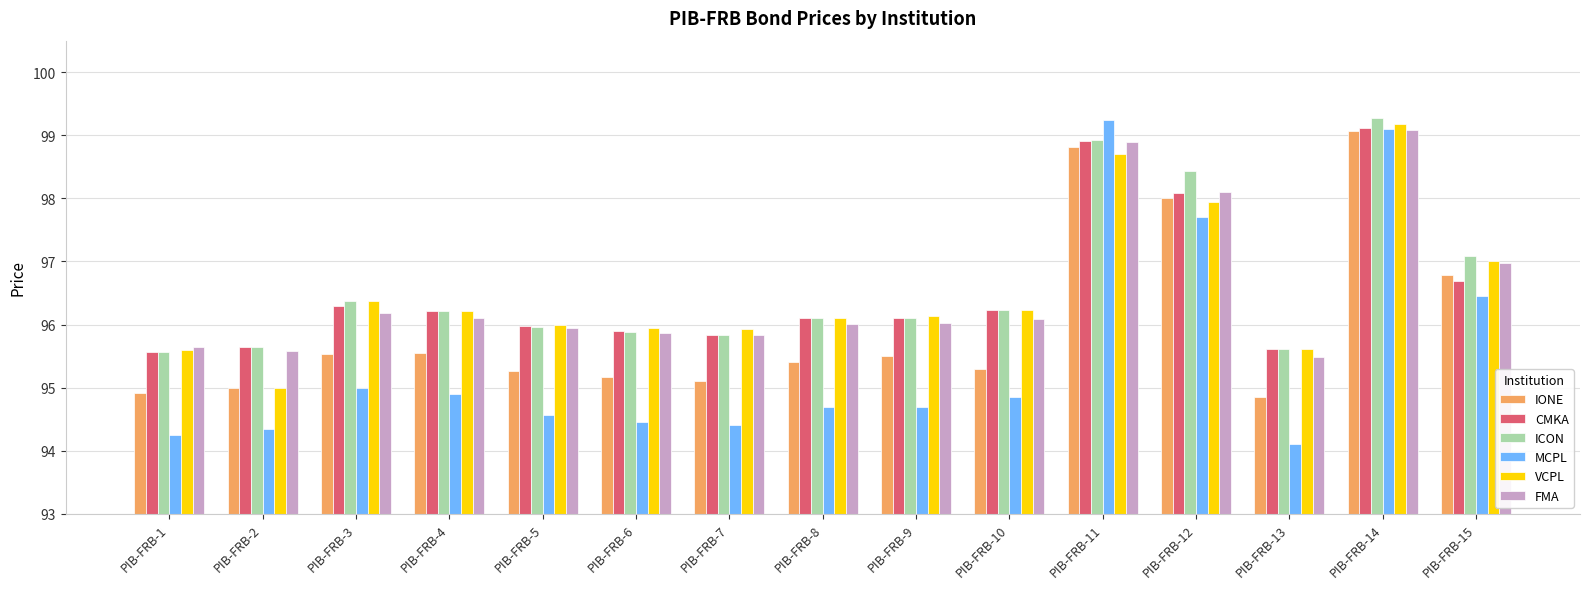

What is the difference between the IONE values at PIB-FRB-4 and PIB-FRB-6?

0.4